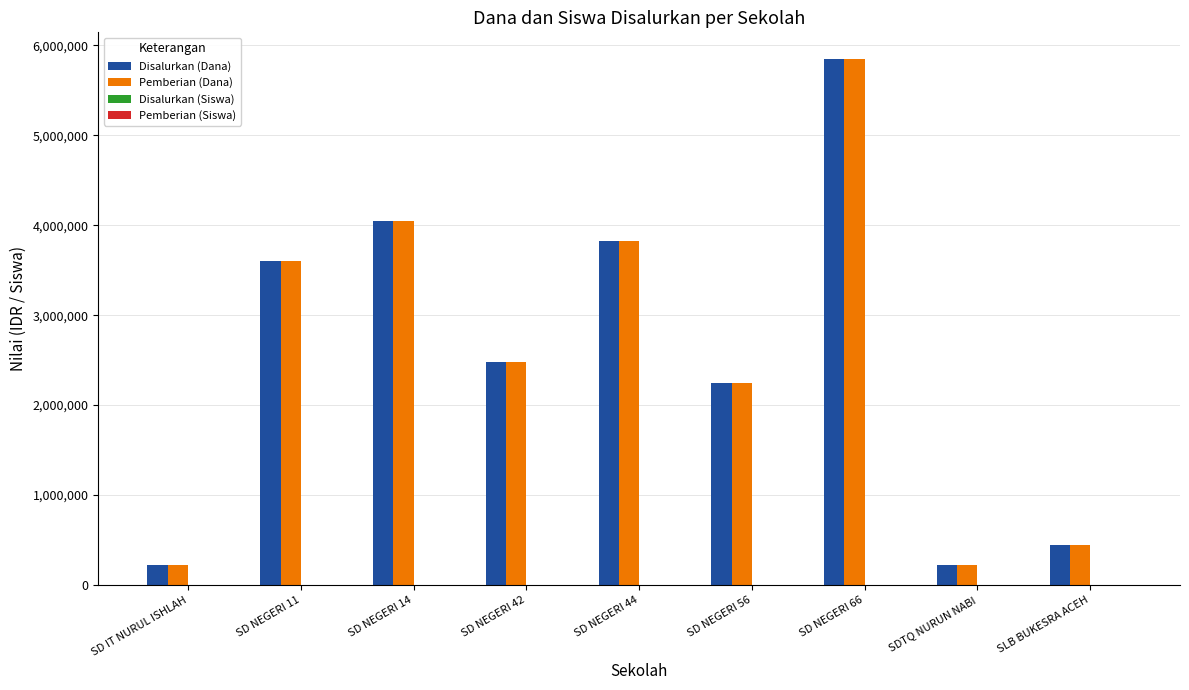

At which category does the chart reach its peak across all series?

SD NEGERI 66